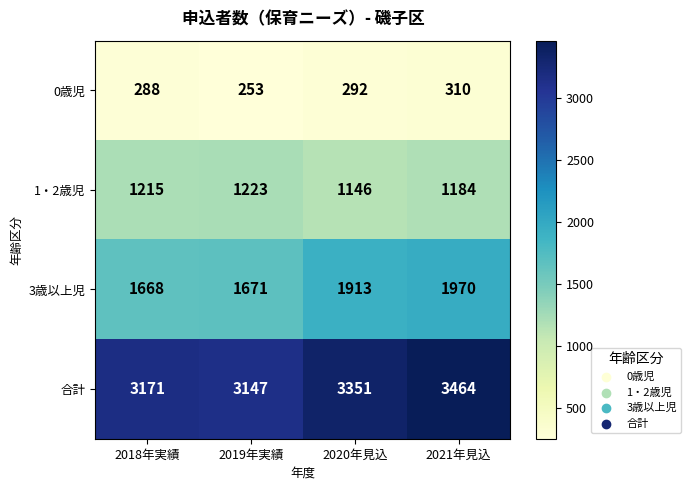

At how many categories does at least one series exceed 1111?

4